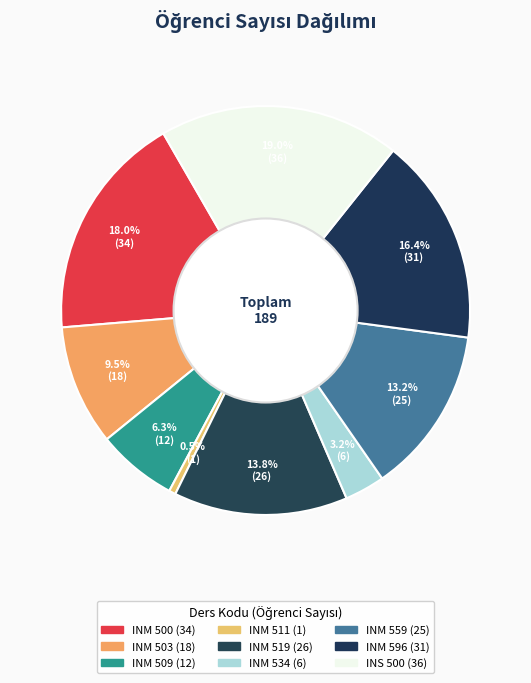

To the nearest percent, what is the average slice percentage?

11%